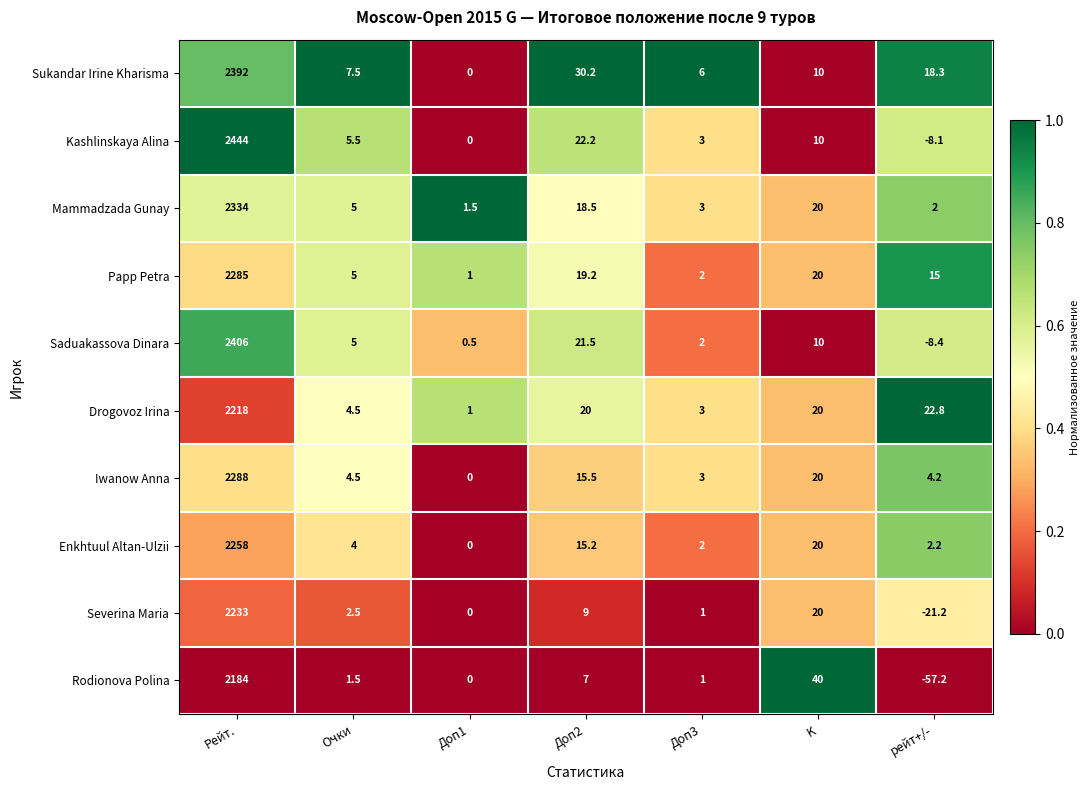

The Severina Maria series shows 2.5 at Очки. True or false?

True